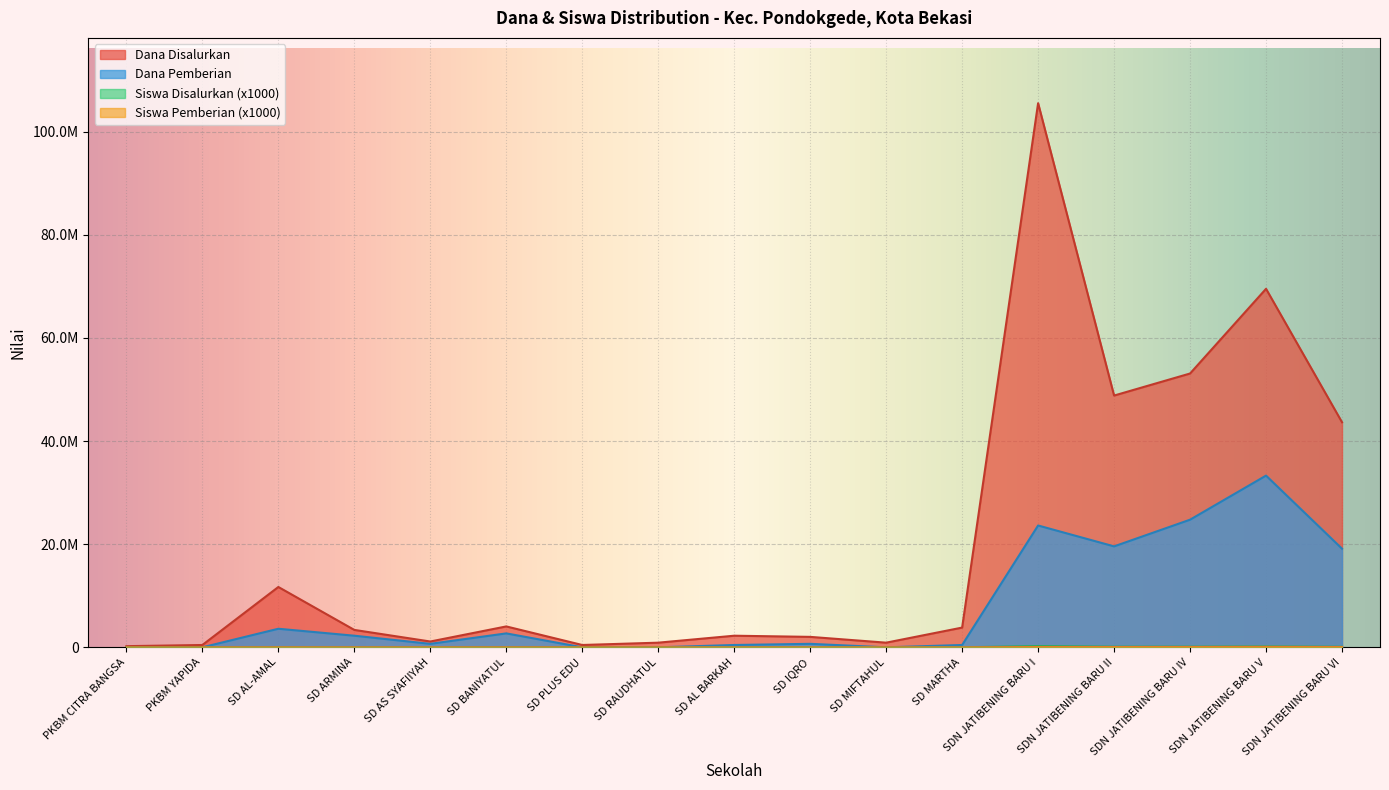

Where is the first local maximum for Siswa Disalurkan?

SD AL-AMAL